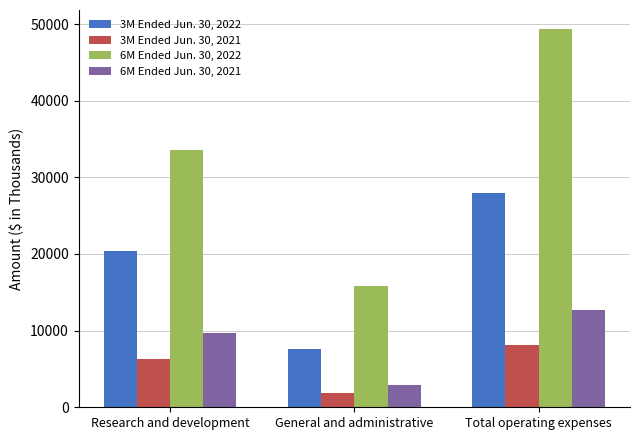

Rank the categories by 3M Ended Jun. 30, 2022 value from lowest to highest.

General and administrative, Research and development, Total operating expenses